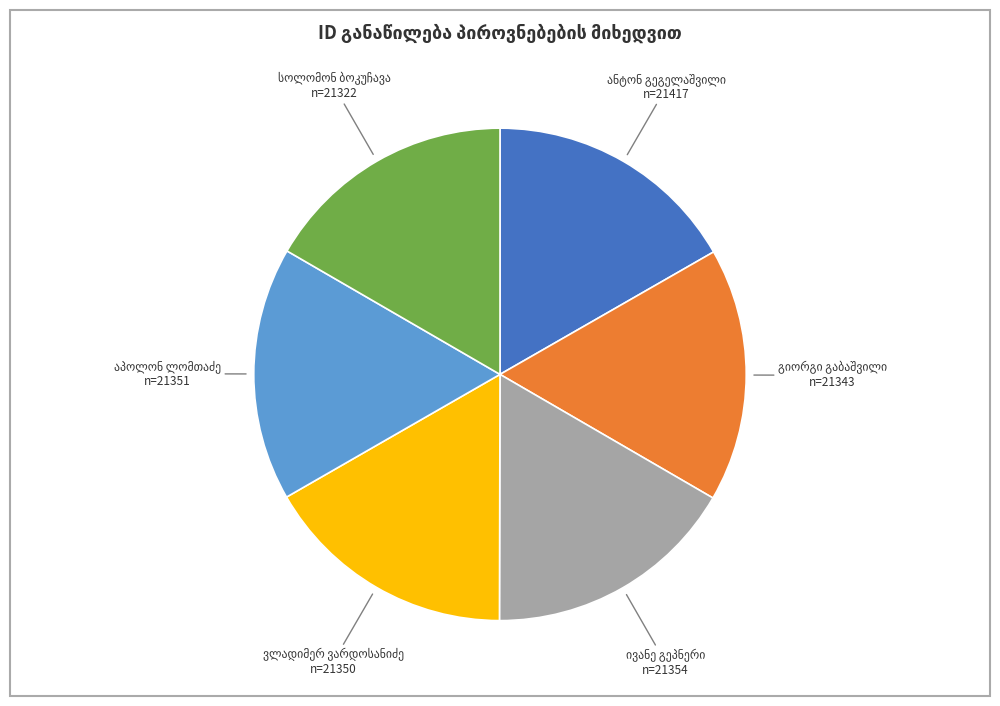

Does any single category account for the majority?

No